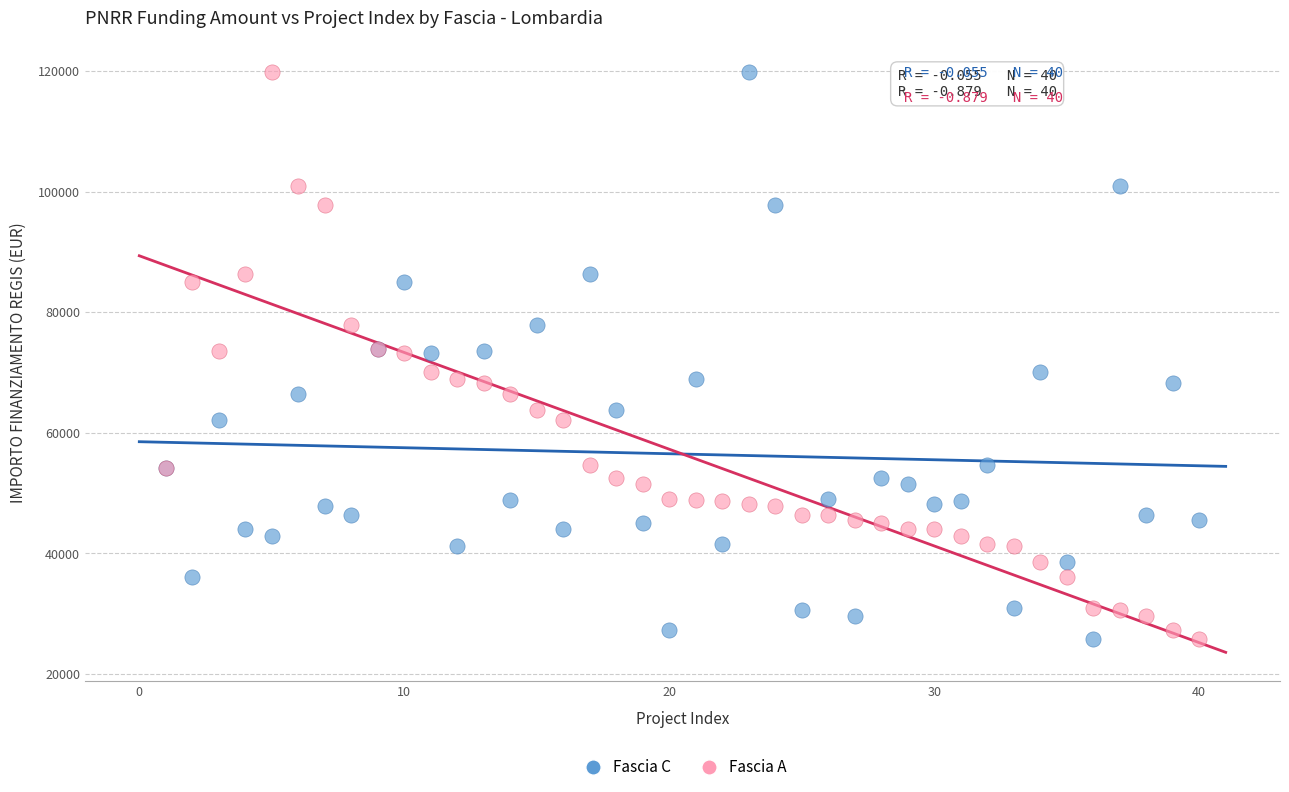

What are all the series names shown in the legend?

Fascia C, Fascia A